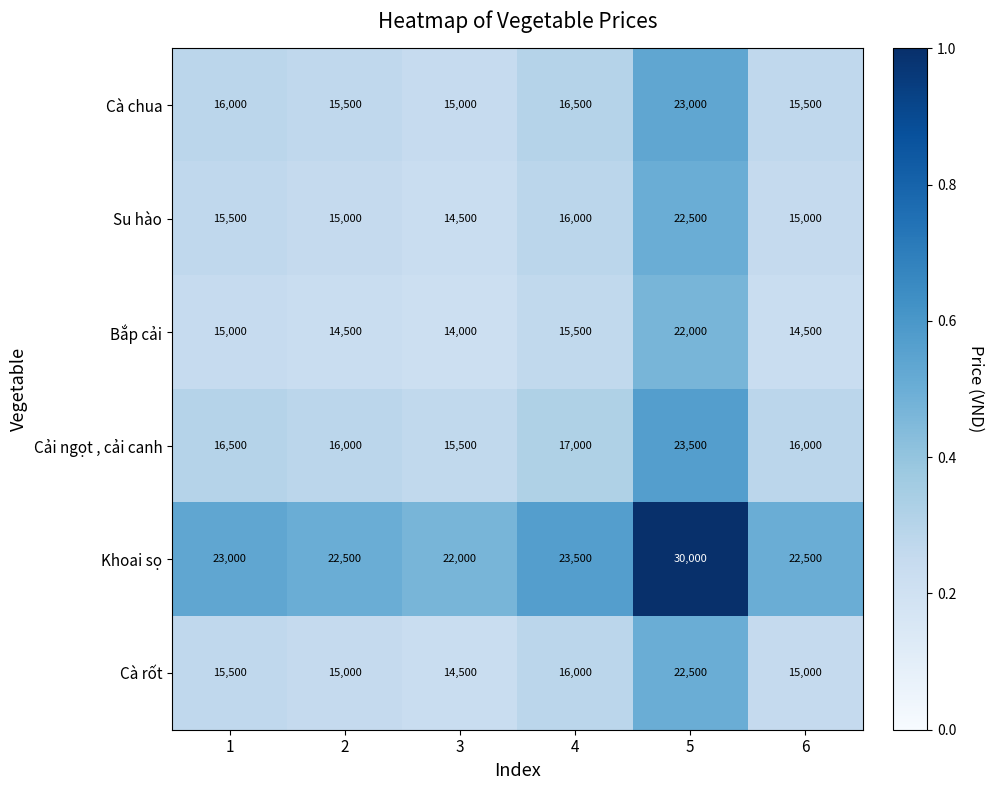

What is the lowest value of the Cải ngọt , cải canh series?

15500